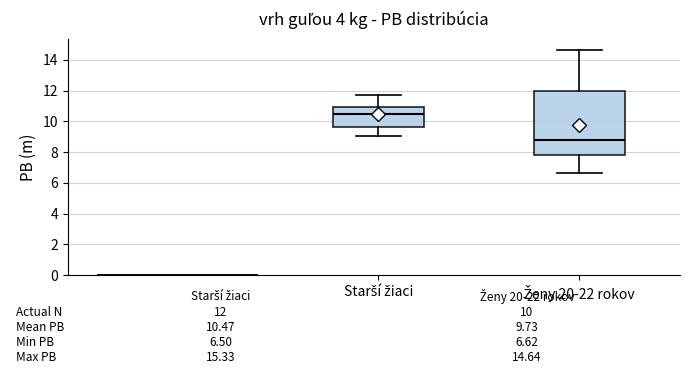

Which box has the lowest median line?

Ženy 20-22 rokov